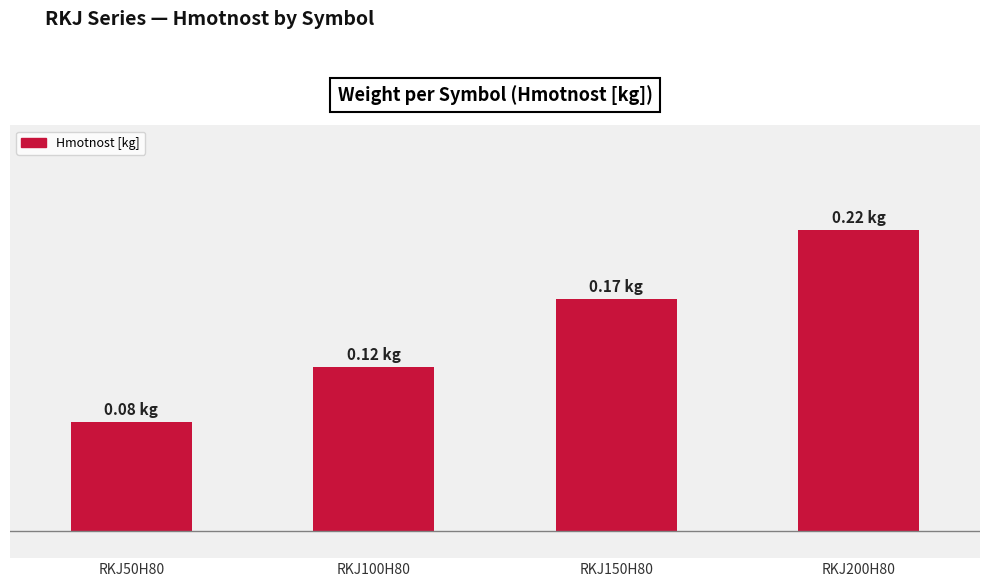

Are the bars horizontal?

No